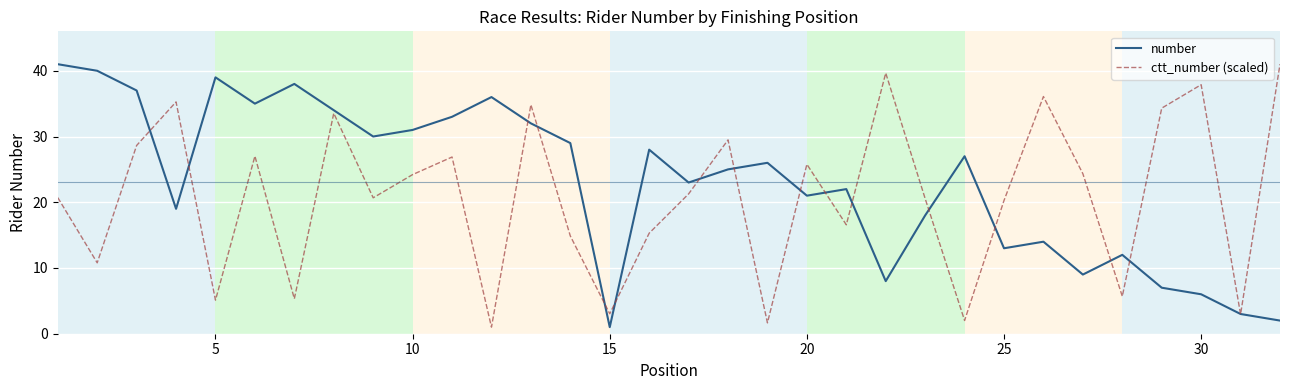

What is the greatest value displayed?

41.0